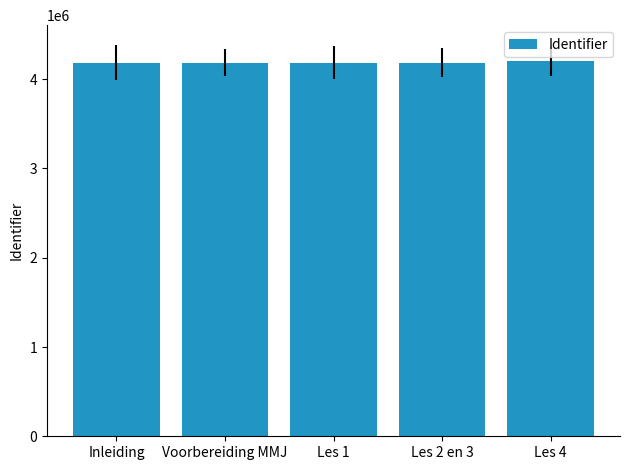

What is the label of the 5th bar from the right?

Inleiding